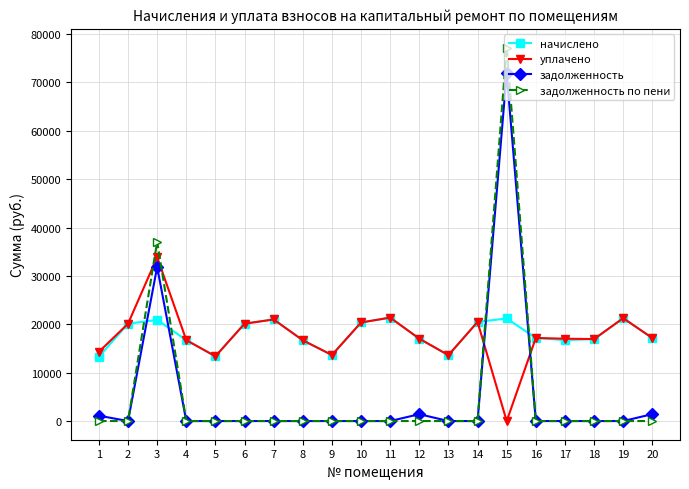

What is the difference between the maximum and minimum values in the задолженность по пени series?

77203.1